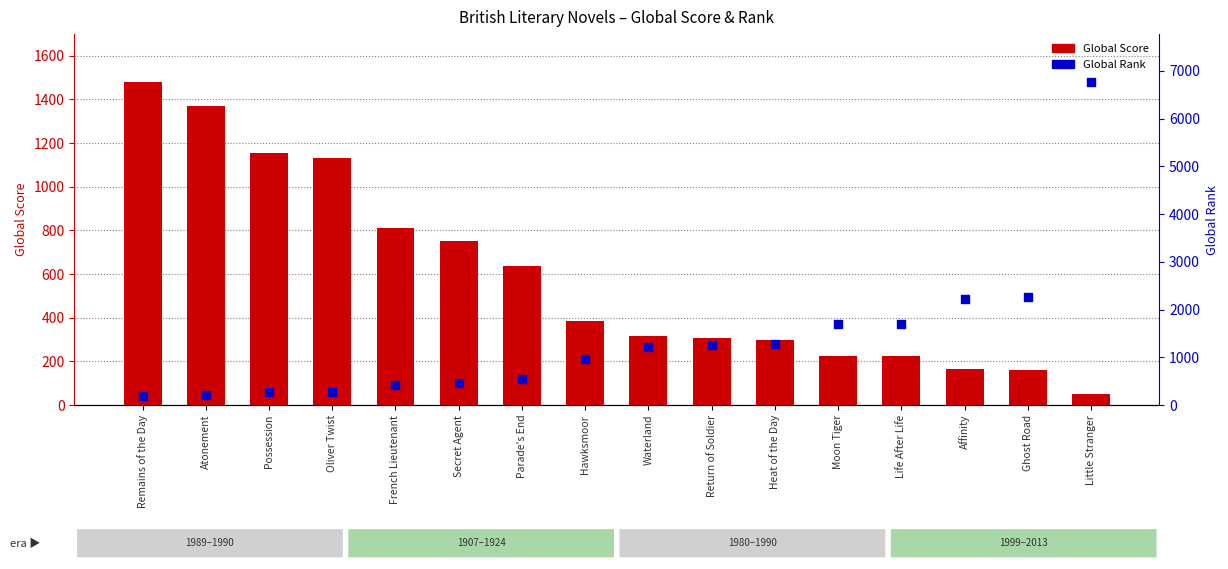

Which series reaches the minimum Y coordinate?

Global Score